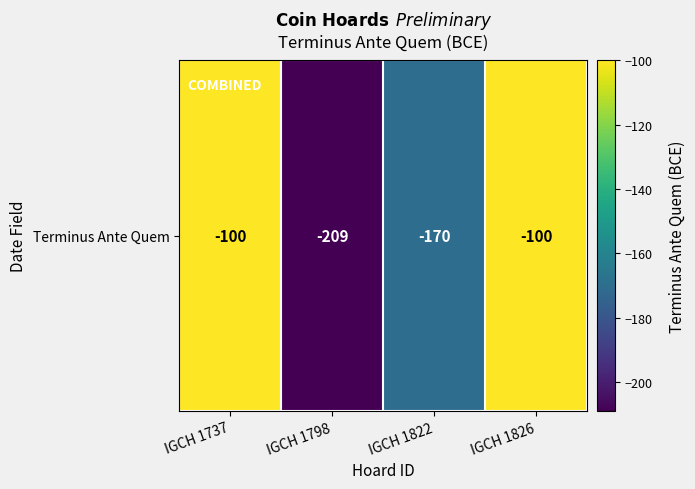

The value at IGCH 1826 is -100. True or false?

True